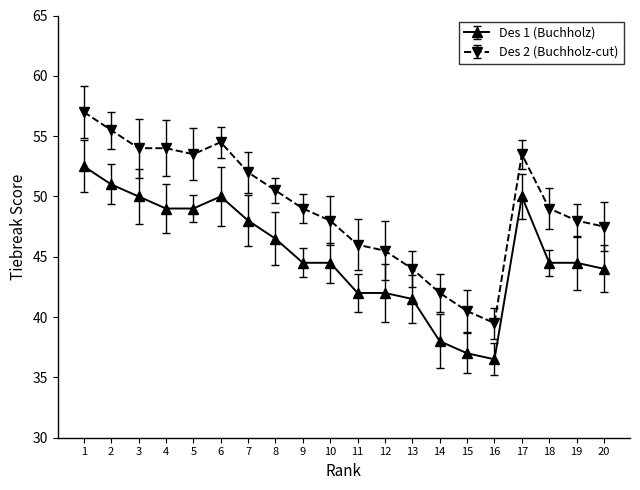

Between 5 and 8, which series saw the biggest shift?

Des 2 (Buchholz-cut)